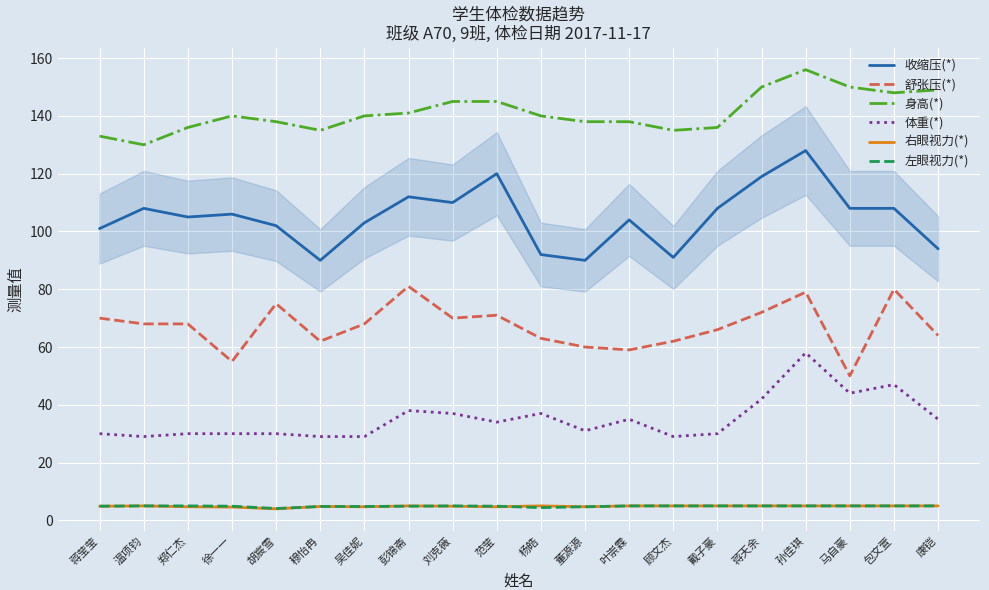

The 收缩压(*) series shows 30.0 at 叶崇霖. True or false?

False